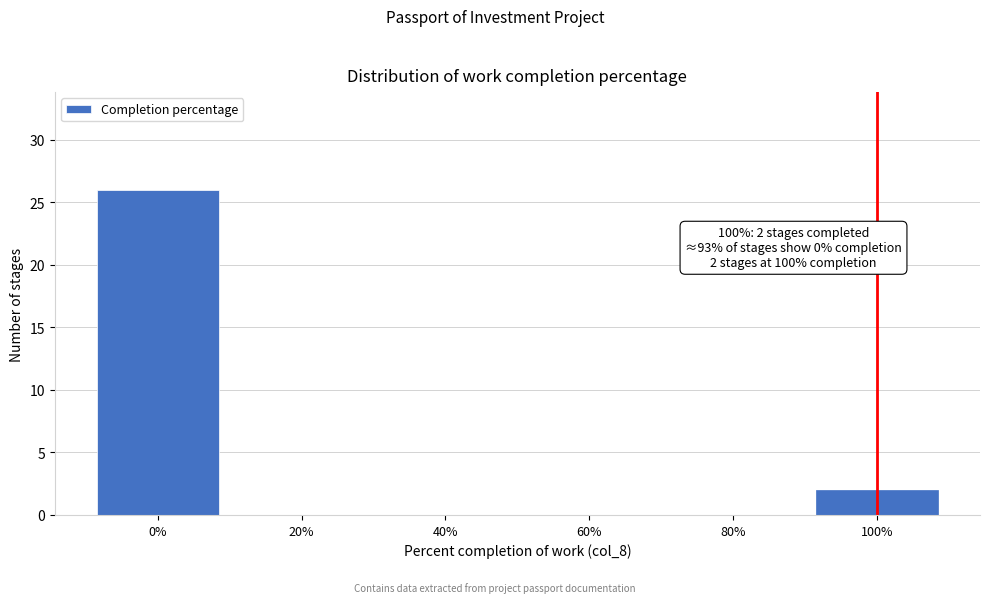

Over which range of the x-axis is the bar tallest?

-10 to 10